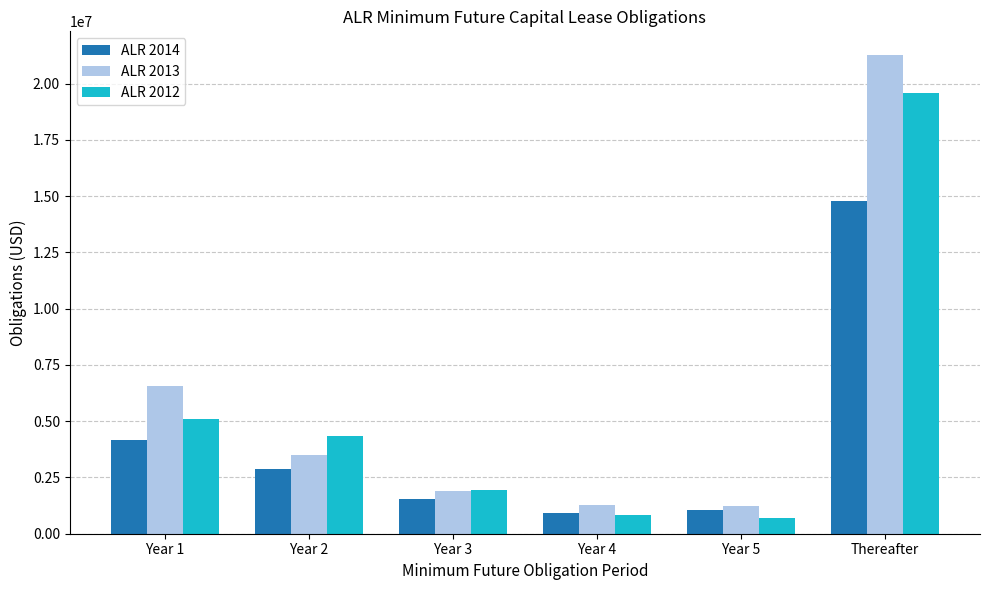

What position from the right is Year 1?

6